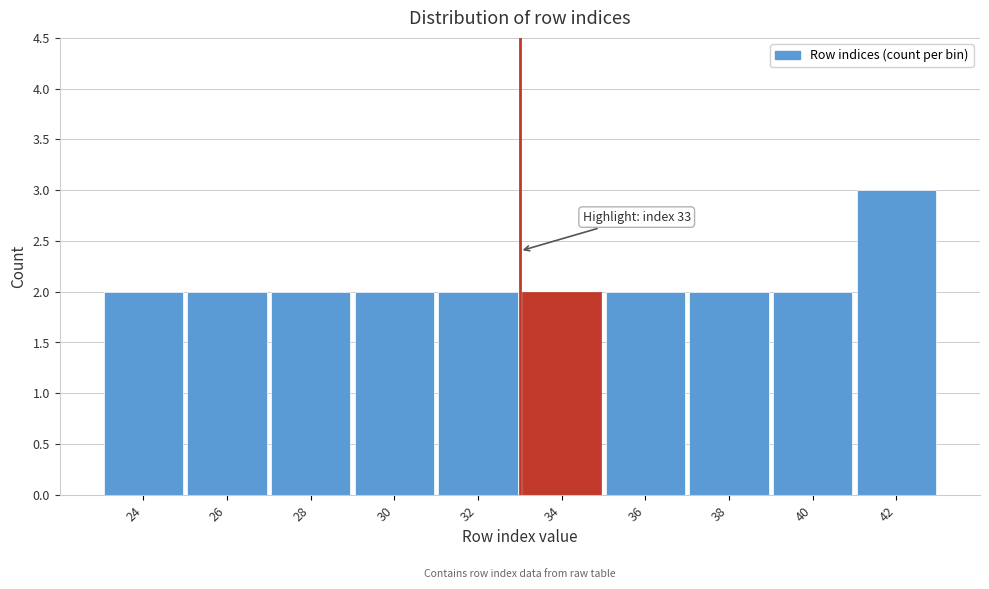

Over which range of the x-axis is the bar tallest?

41 to 43